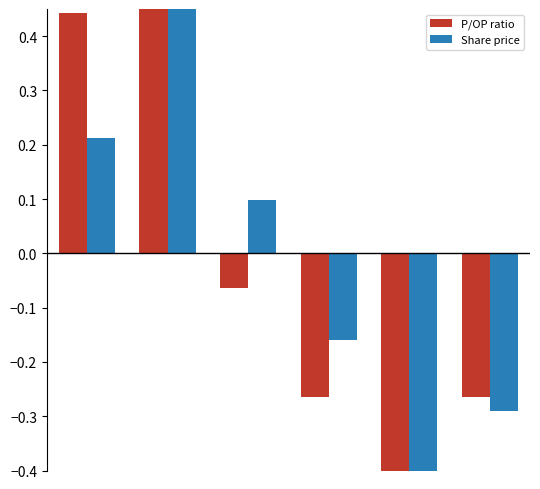

How many data points in P/OP ratio are above 0?

2